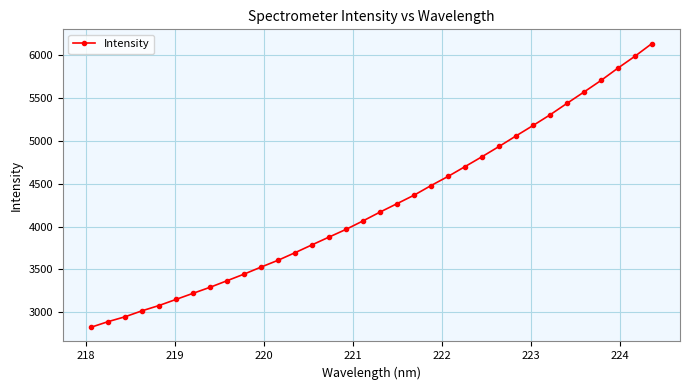

What is the value of the 10th point from the left?

3445.1